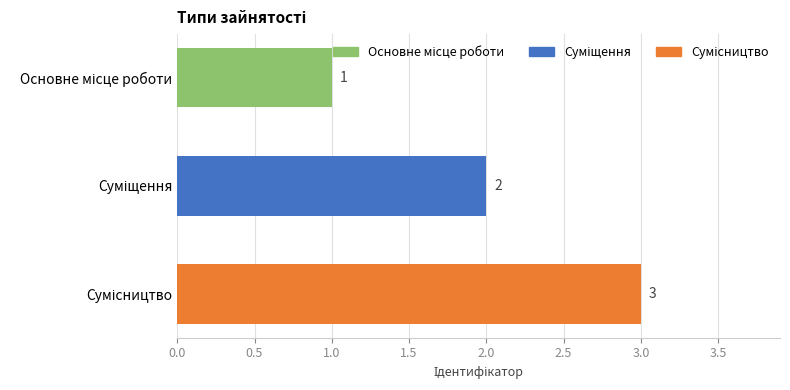

What is the sum of all values?

6